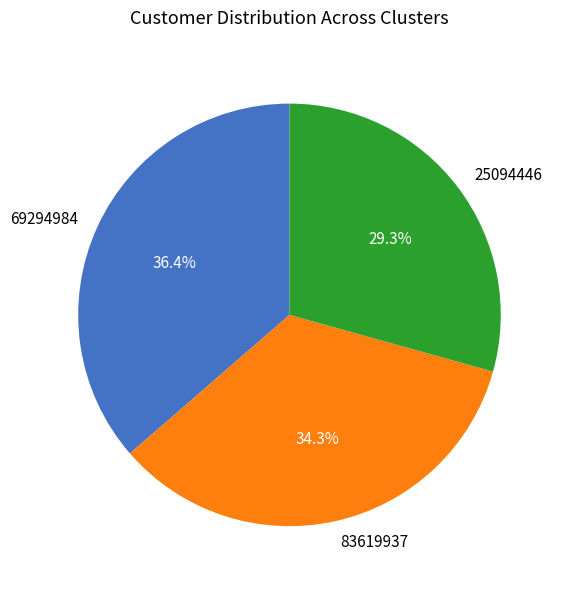

To the nearest percent, what portion does 83619937 represent?

34%